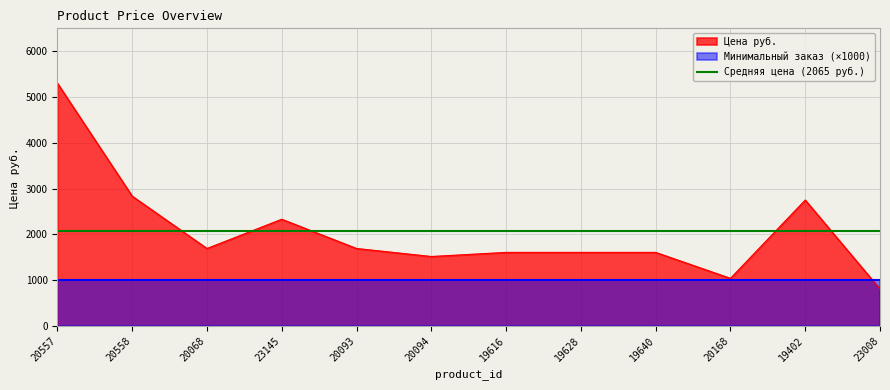

Reading right to left, what are all the values shown in this chart?

23008=806.0	19402=2750.0	20168=1040.0	19640=1606.8	19628=1606.8	19616=1606.8	20094=1517.0	20093=1692.0	23145=2331.0	20068=1692.0	20558=2835.0	20557=5302.0